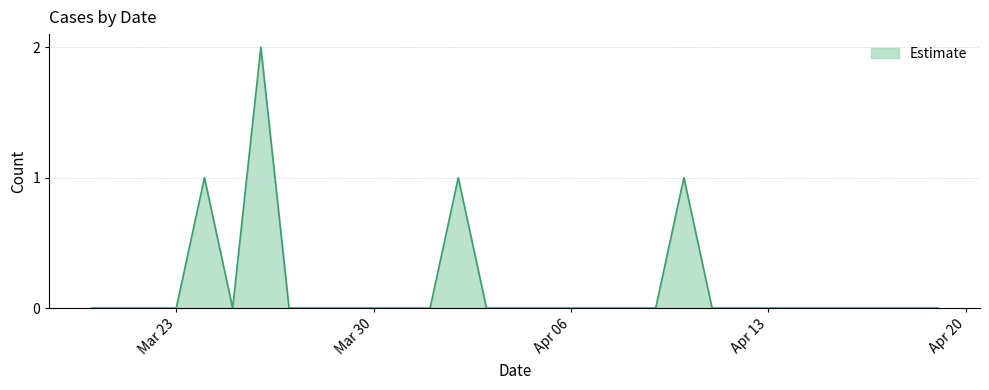

Count the values in the range 0 to 1.

30